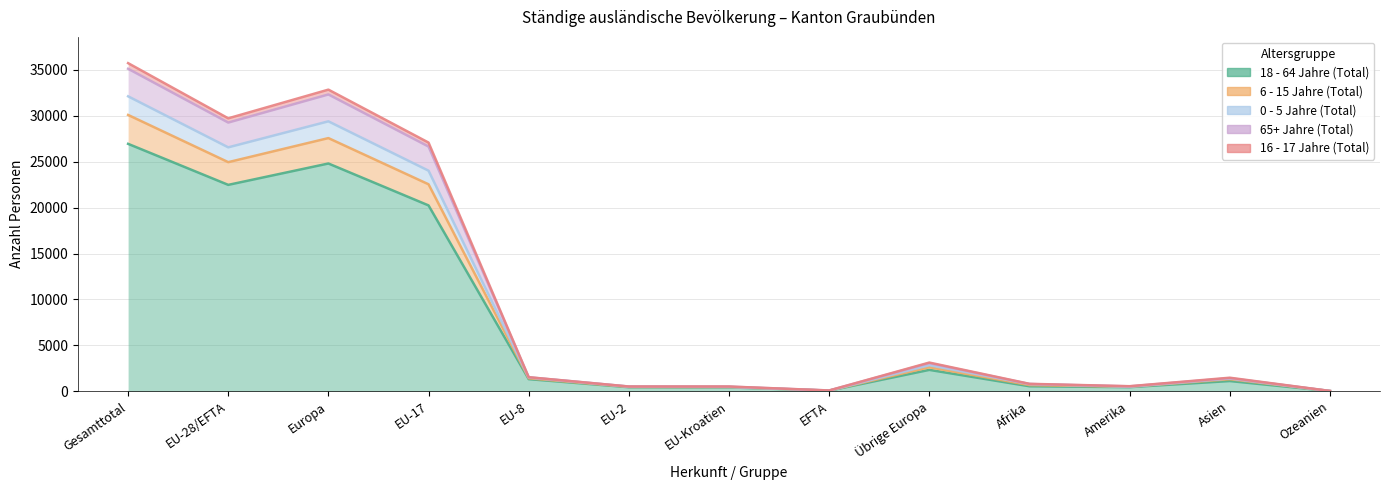

Between EU-28/EFTA and Asien, which is larger?

EU-28/EFTA